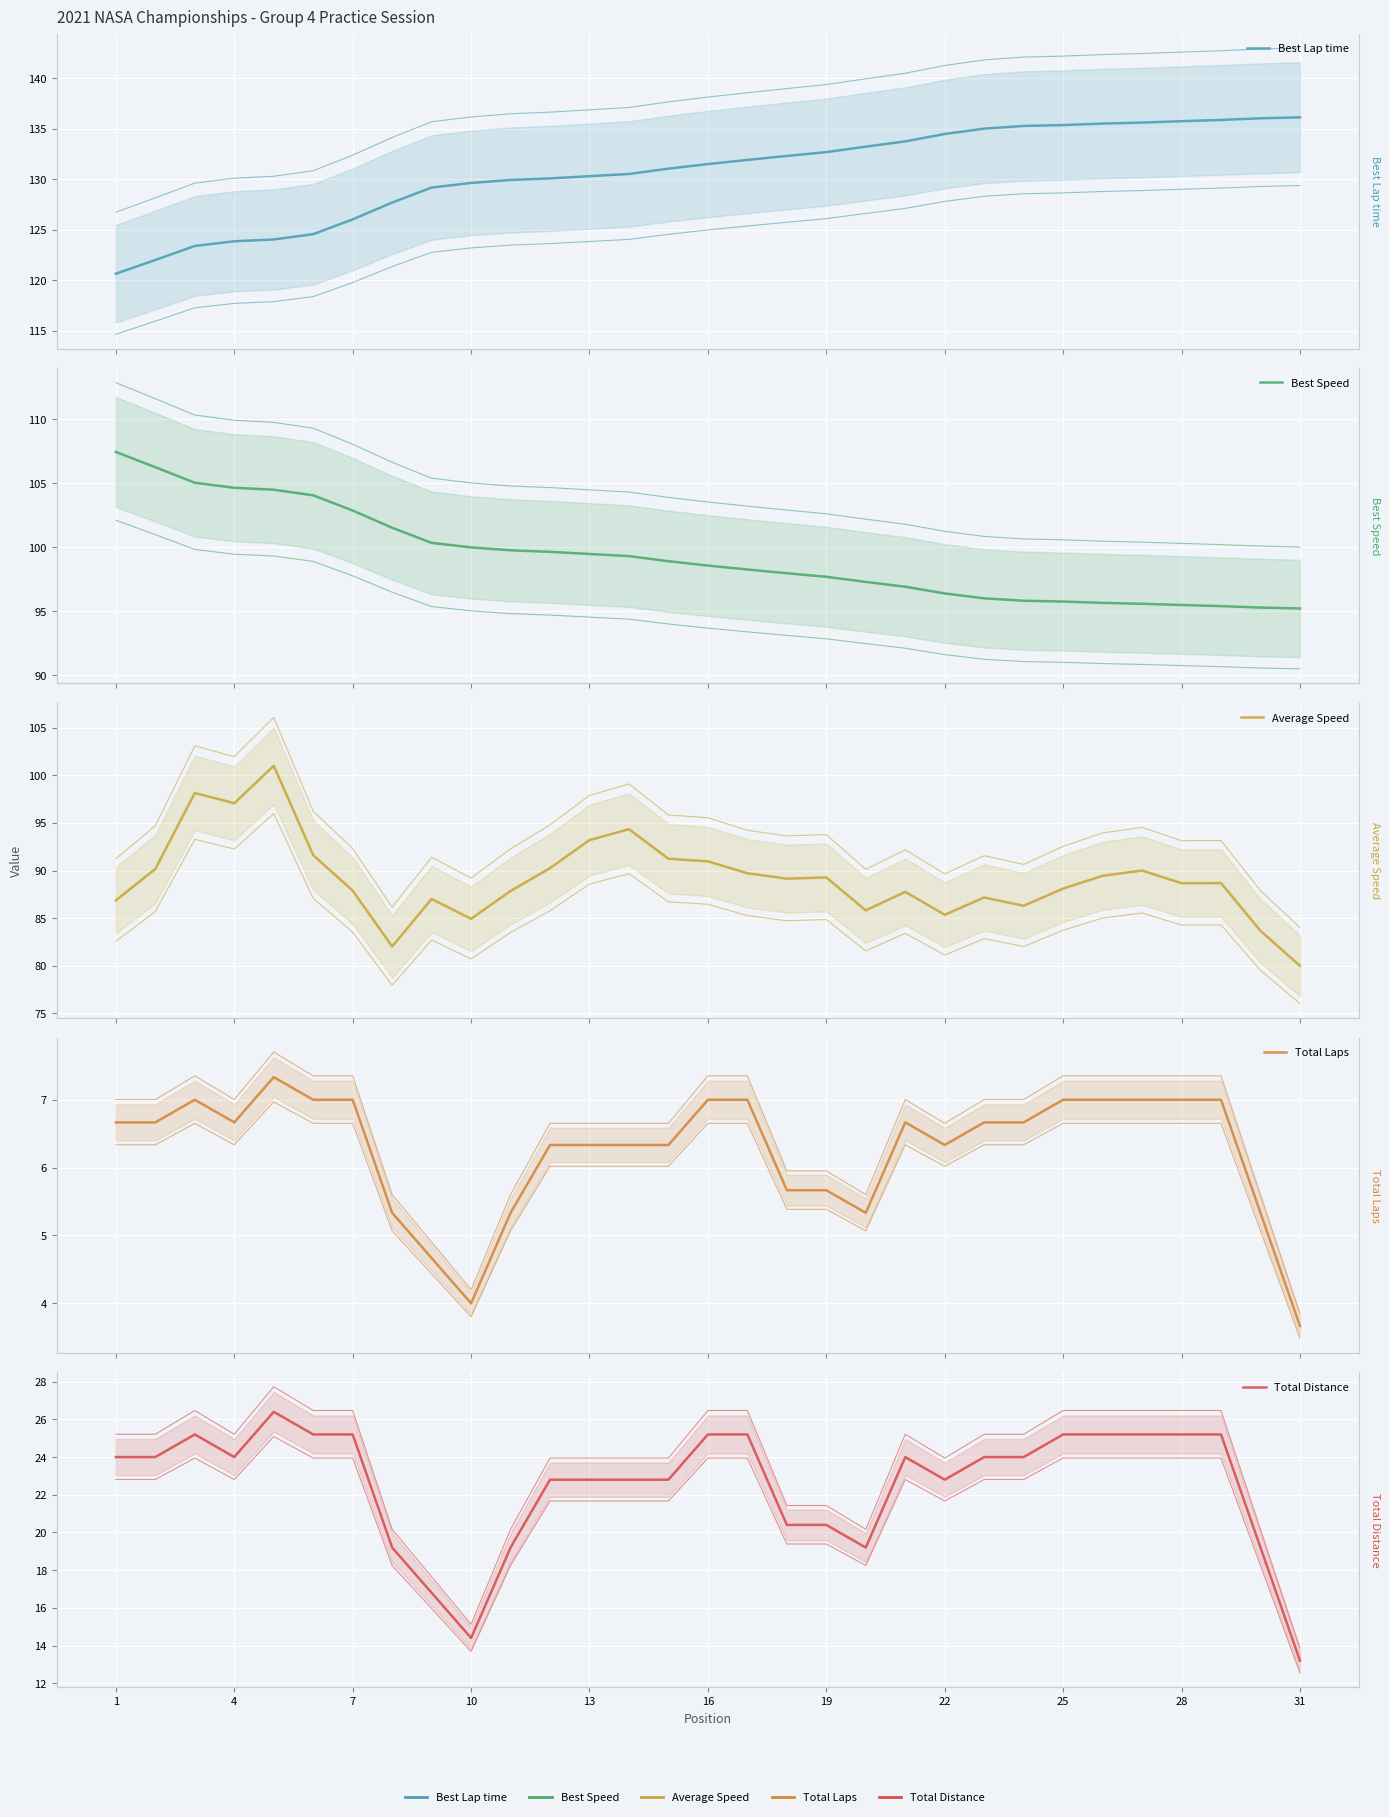

True or false: Total Laps and Total Distance cross at least once.

False